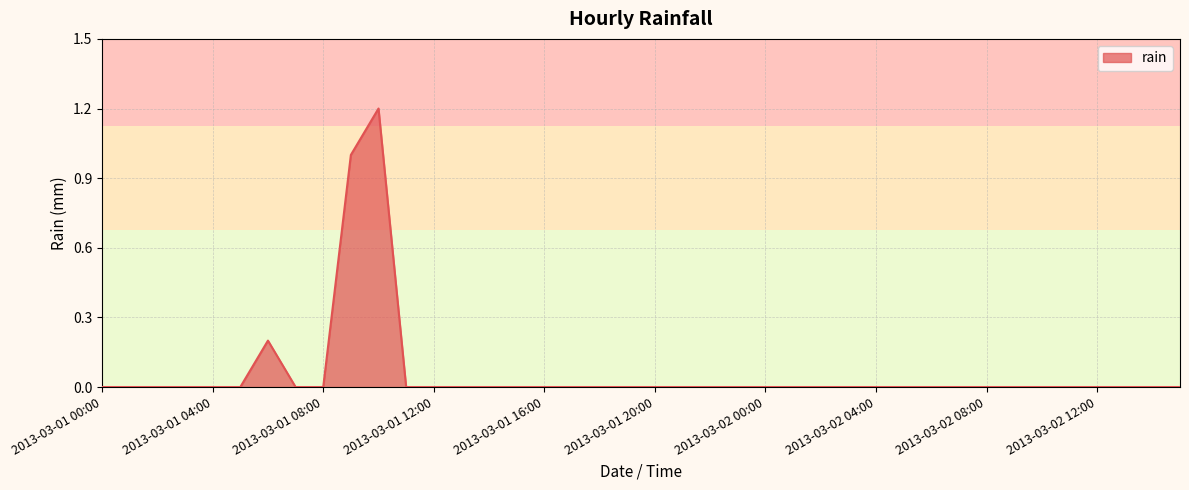

What is the maximum value shown in the chart?

1.2